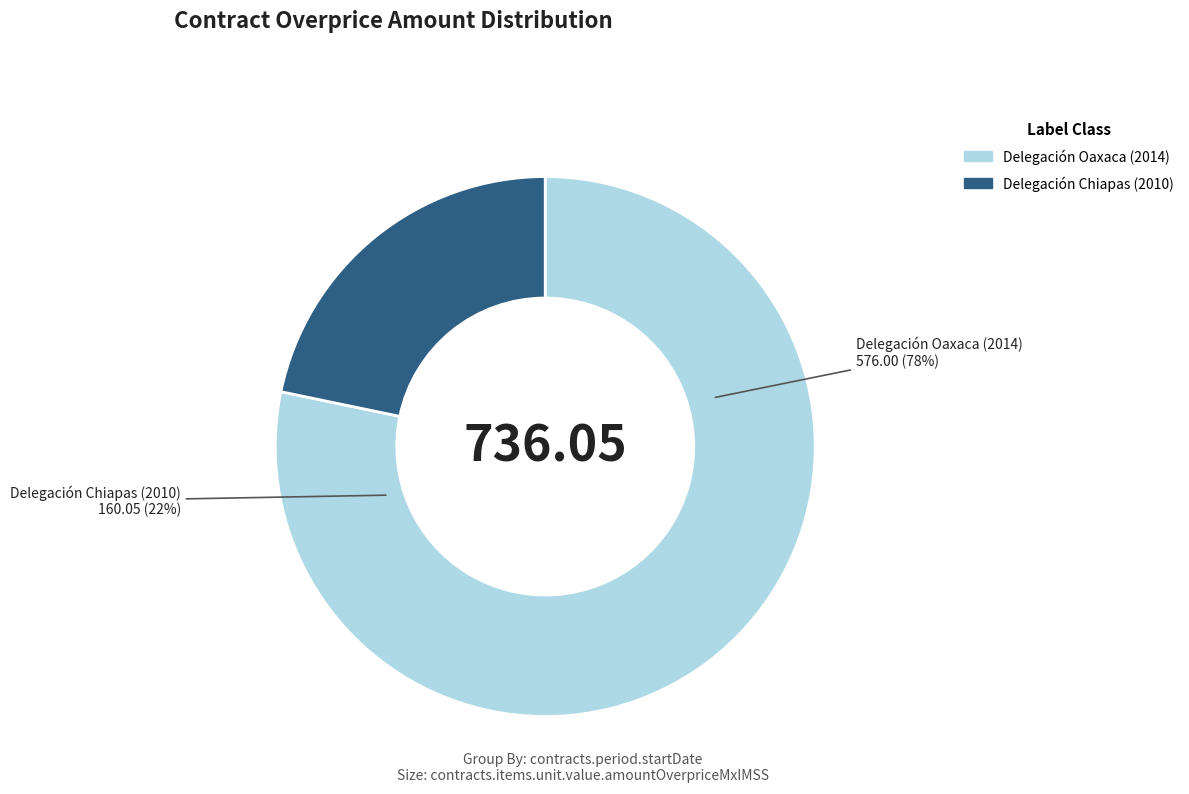

To the nearest percent, what portion does Delegación Oaxaca (2014) represent?

78%